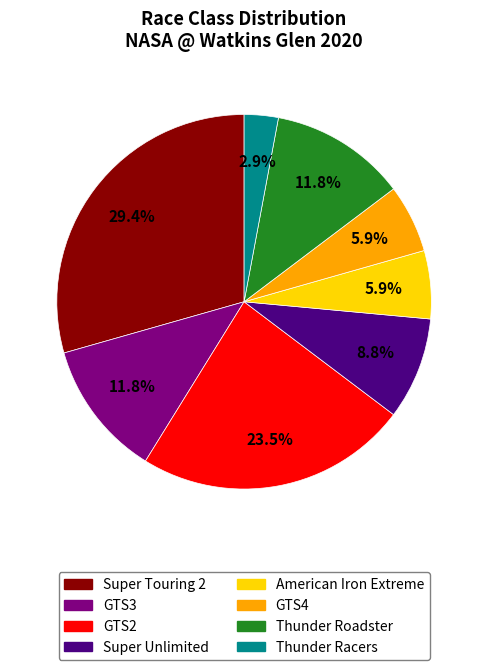

To the nearest percent, what is the average slice percentage?

12%